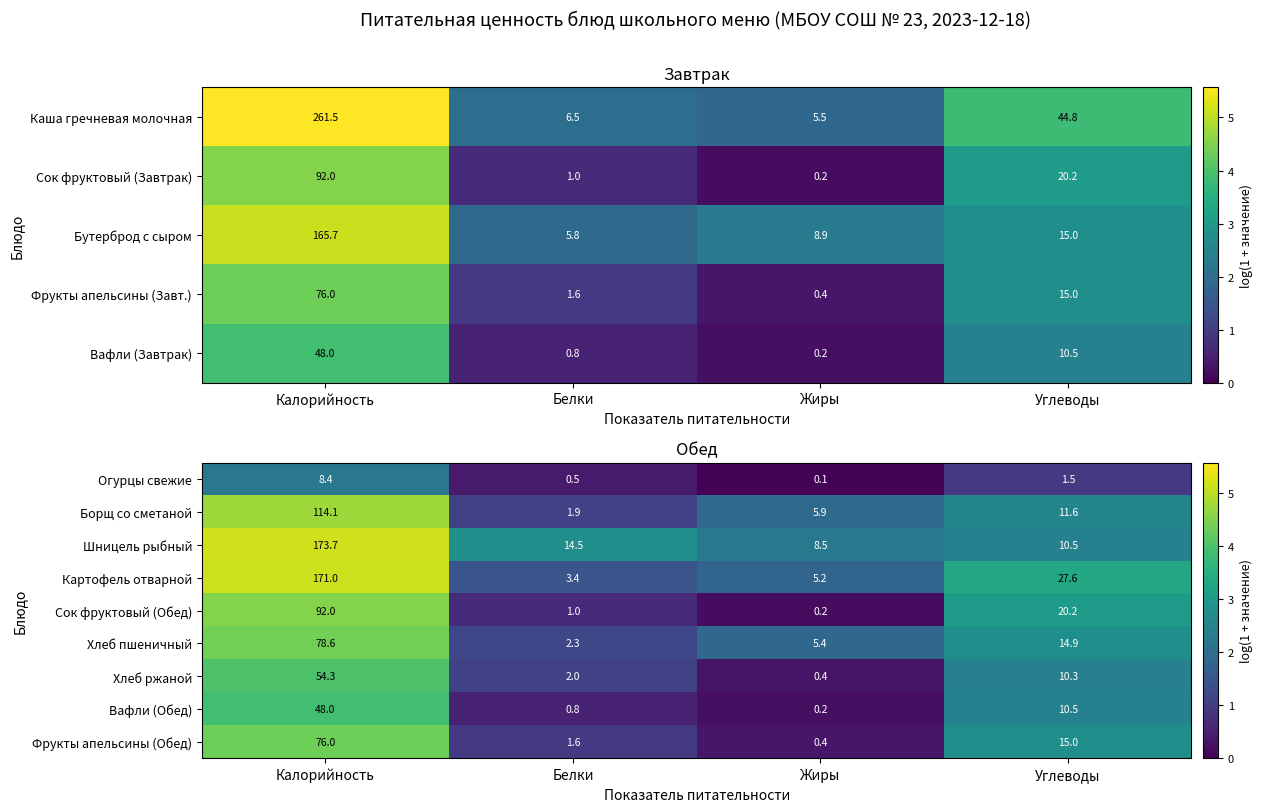

At which label is Картофель отварной closest to 87?

Углеводы